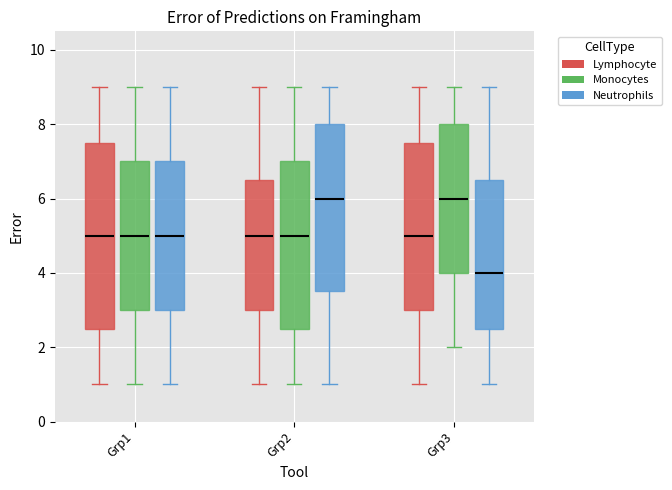

Where does the lower whisker of the box for Grp2 (Monocytes) end on the y-axis? The values are not printed on the chart, so give them approximately, as read against the axis.

1.0